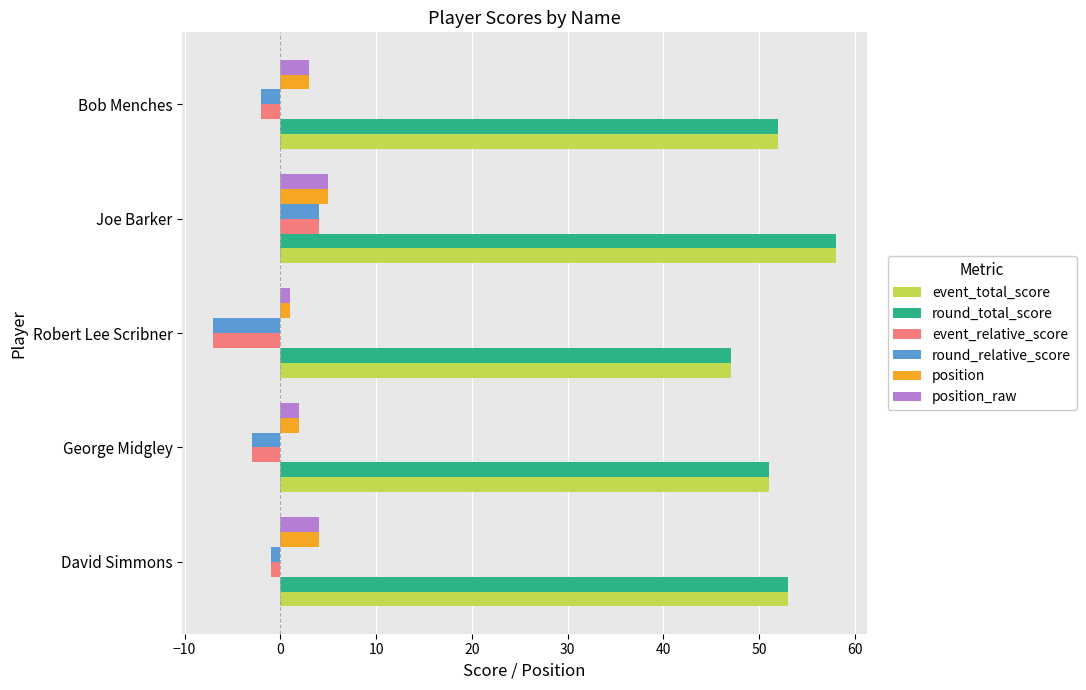

What is the difference between the second highest and minimum values in the event_total_score series?

6